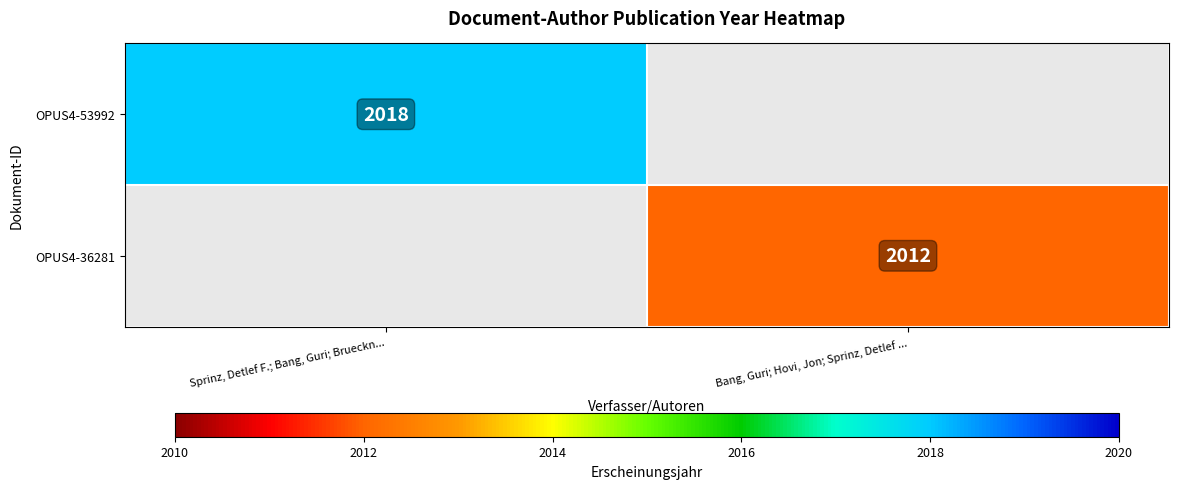

The OPUS4-53992 series shows 579 at Sprinz, Detlef F.; Bang, Guri; Brueckn.... True or false?

False